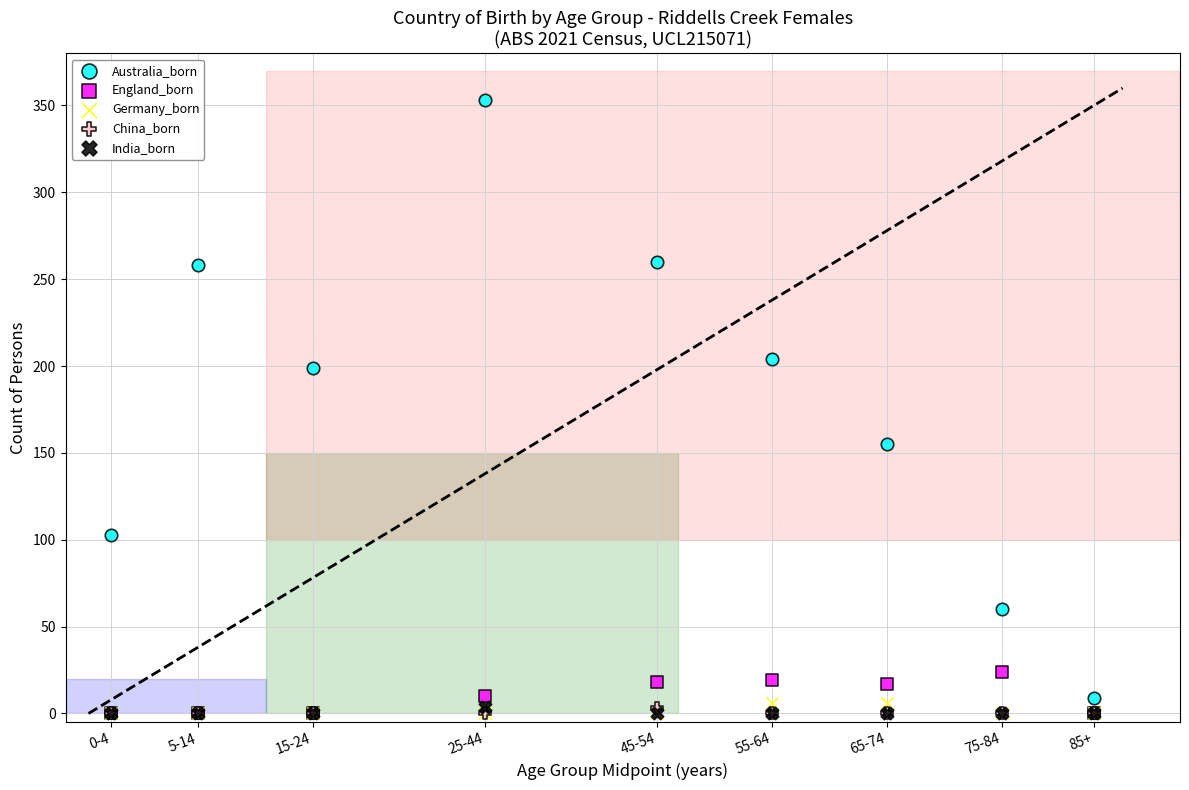

What are all the series names shown in the legend?

Australia_born, England_born, Germany_born, China_born, India_born